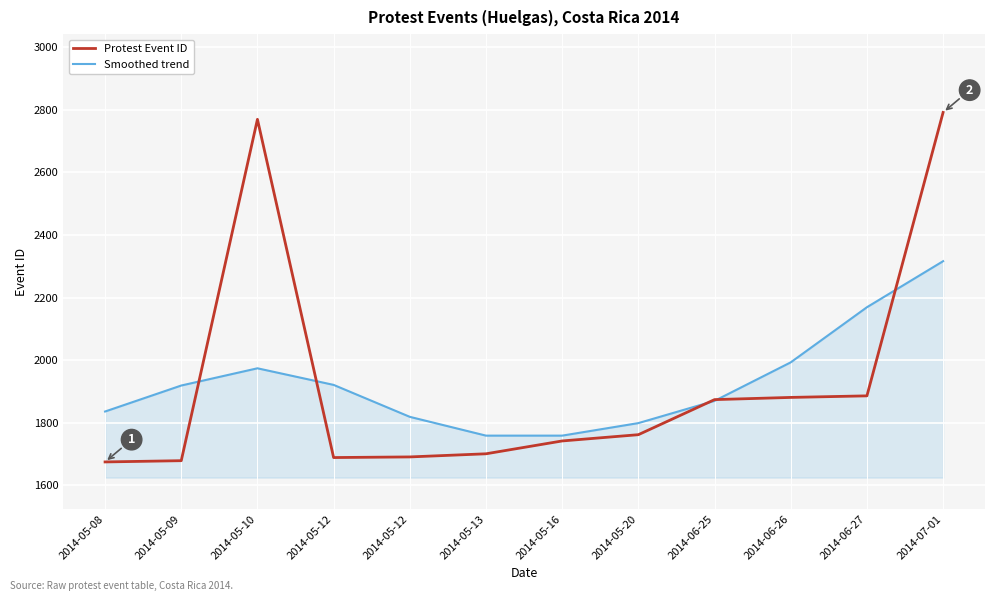

Reading left to right, transcribe all the data shown in this chart.

Protest Event ID: 2014-05-08=1675	2014-05-09=1679	2014-05-10=2769	2014-05-12=1689	2014-05-12=1691	2014-05-13=1701	2014-05-16=1742	2014-05-20=1762	2014-06-25=1874	2014-06-26=1881	2014-06-27=1886	2014-07-01=2791
Smoothed trend: 2014-05-08=1836	2014-05-09=1919	2014-05-10=1974	2014-05-12=1921	2014-05-12=1819	2014-05-13=1759	2014-05-16=1759	2014-05-20=1799	2014-06-25=1870	2014-06-26=1993	2014-06-27=2169	2014-07-01=2316